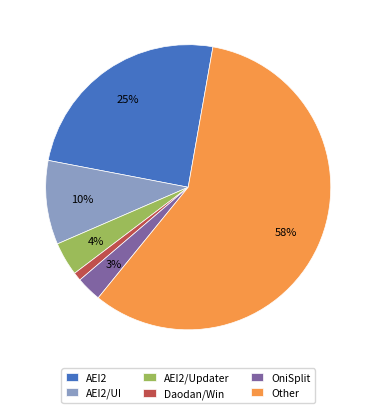

Is there any slice that represents more than half of the pie?

Yes